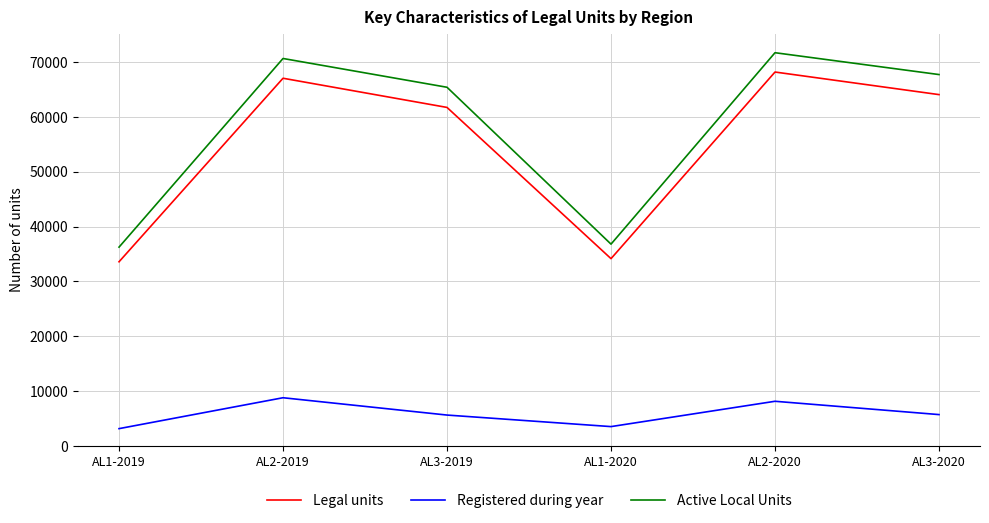

What is the lowest value of the Active Local Units series?

36241